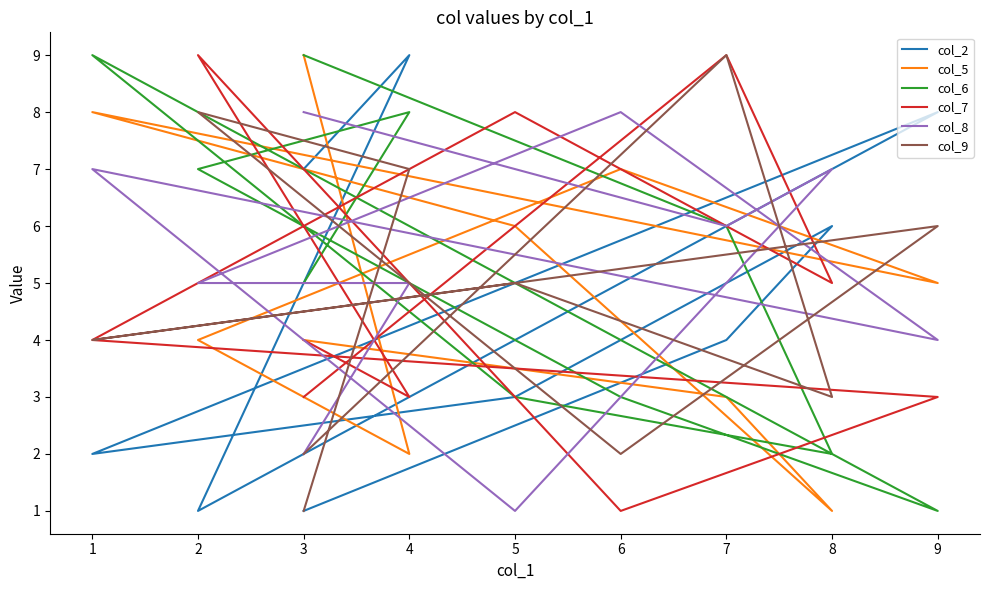

How many data points in col_7 are less than 4?

4